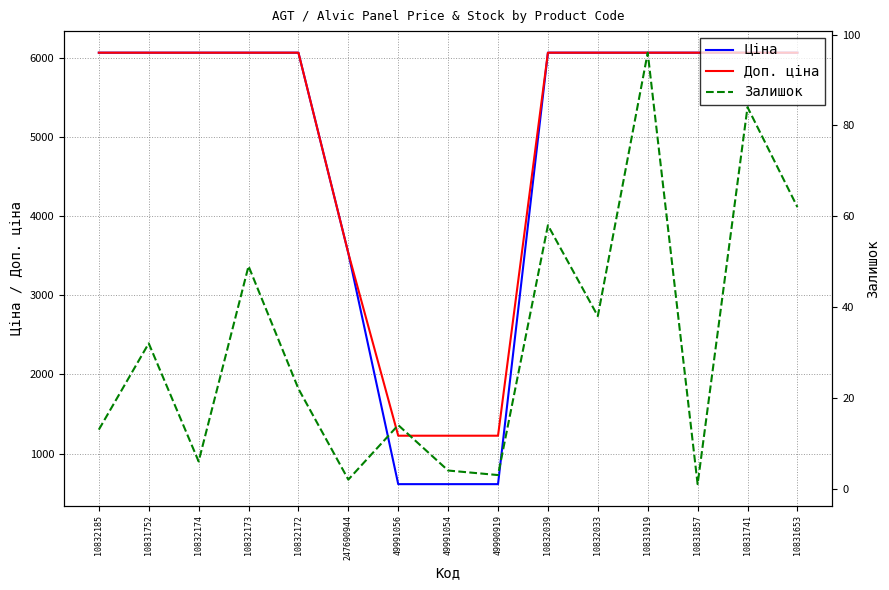

List the series in order of their peak value, lowest first.

Залишок, Ціна, Доп. ціна